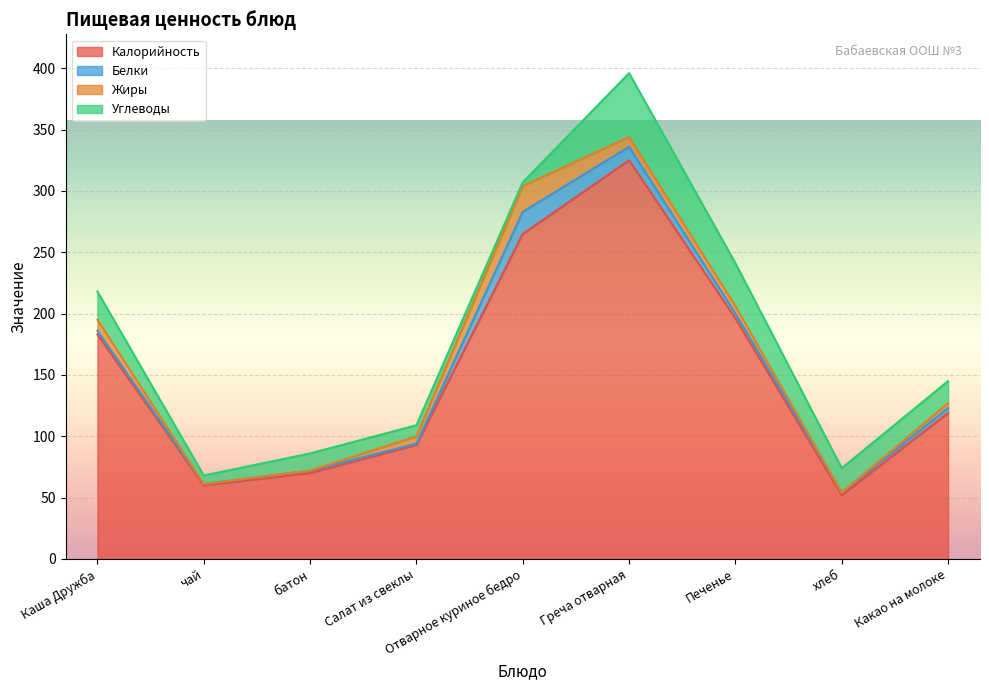

The value of Жиры at Греча отварная is 8. True or false?

True